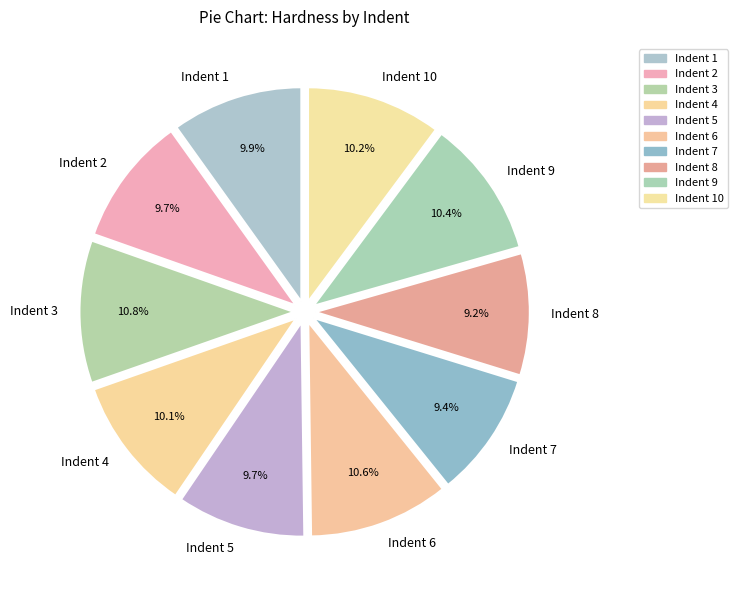

Is Indent 1 the majority of the pie?

No